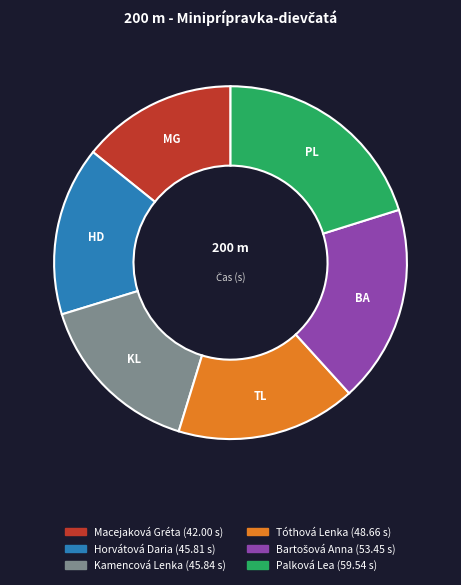

Which category has the smallest portion of the pie?

Macejaková Gréta